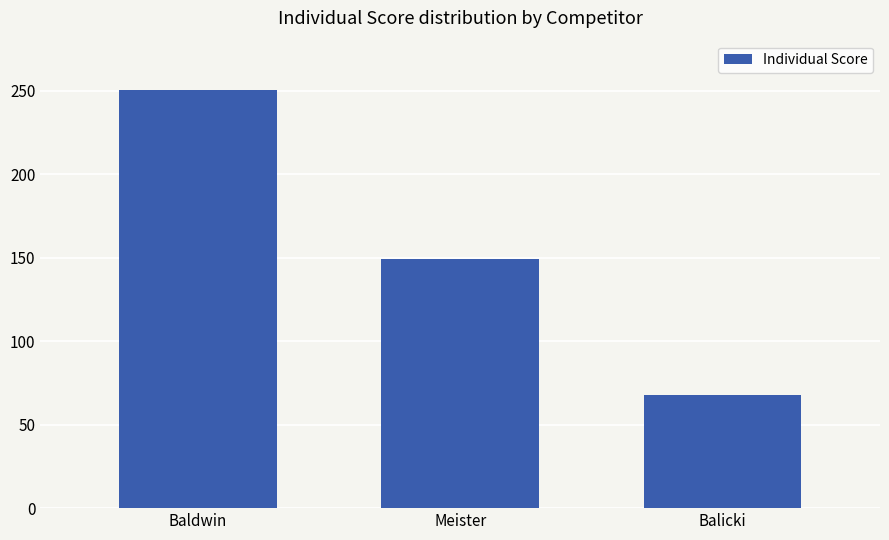

Does the chart contain stacked bars?

No